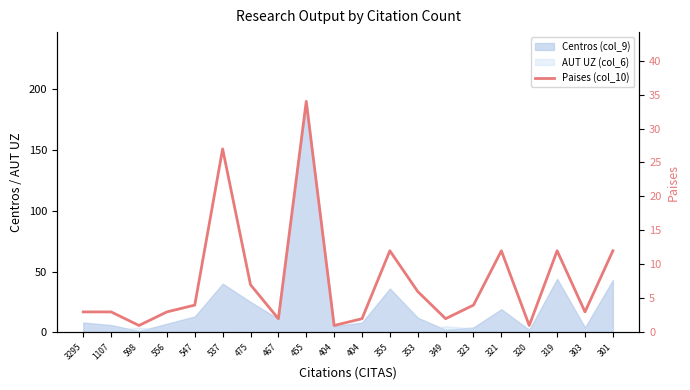

True or false: there are more than 0 points higher than both neighbors.

True